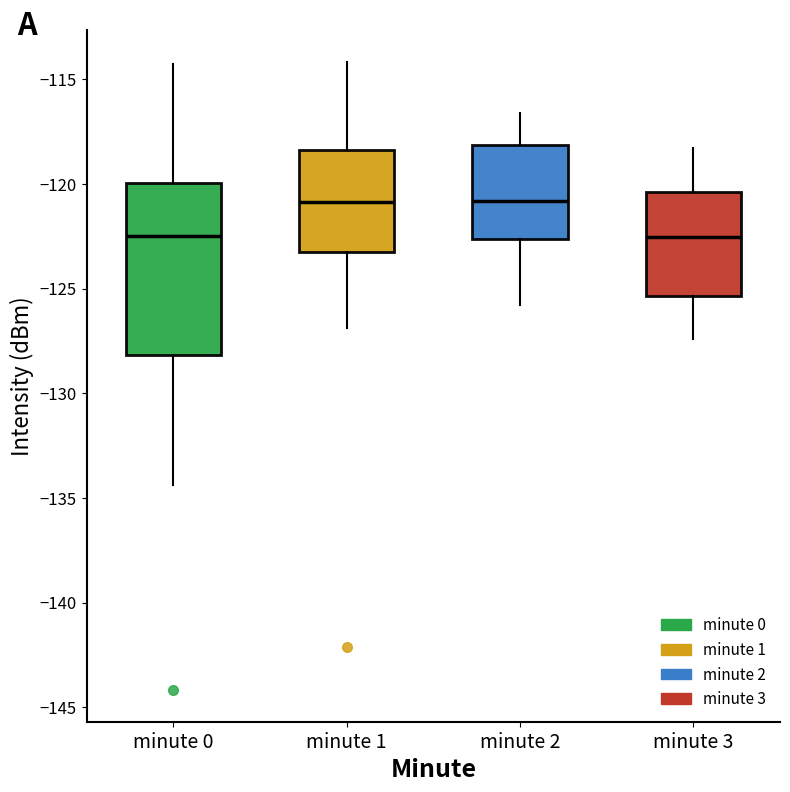

Reading left to right, transcribe this box plot: for each box, give where its median line is, the range the box spans, and where its two whiskers end, as read against the y-axis. The values are not printed on the chart, so give them approximately, as read against the axis.

minute 0: median -122.5, box -128.0 to -120.0, whiskers -134.5 to -114.5
minute 1: median -121.0, box -123.5 to -118.5, whiskers -127.0 to -114.0
minute 2: median -121.0, box -122.5 to -118.0, whiskers -126.0 to -116.5
minute 3: median -122.5, box -125.5 to -120.5, whiskers -127.5 to -118.5